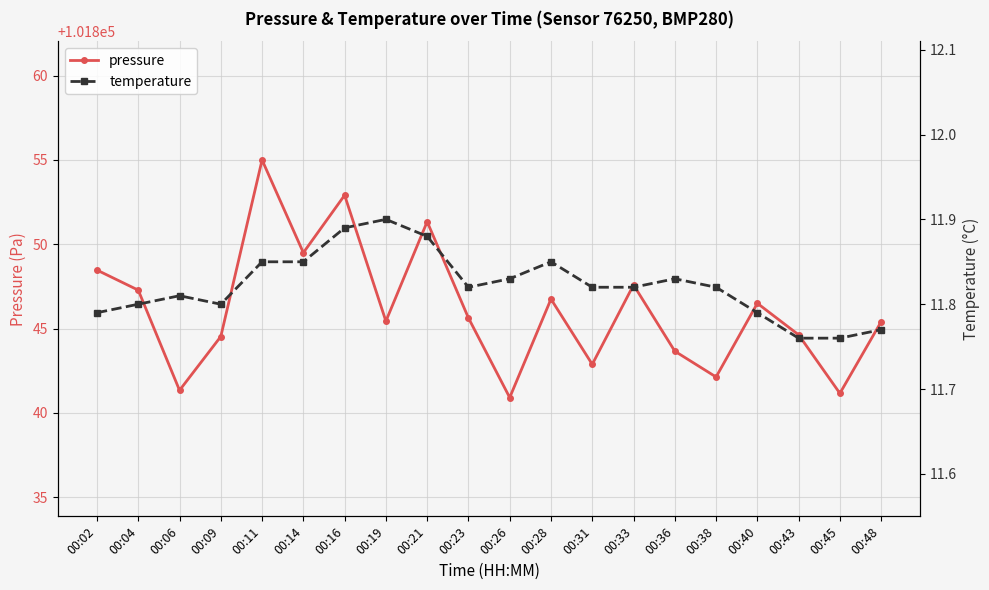

Reading left to right, what are all the values shown in this chart?

pressure: 101848.5	101847.3	101841.3	101844.5	101855.0	101849.5	101852.9	101845.4	101851.3	101845.6	101840.9	101846.8	101842.9	101847.6	101843.7	101842.1	101846.5	101844.6	101841.2	101845.4
temperature: 11.8	11.8	11.8	11.8	11.8	11.8	11.9	11.9	11.9	11.8	11.8	11.8	11.8	11.8	11.8	11.8	11.8	11.8	11.8	11.8